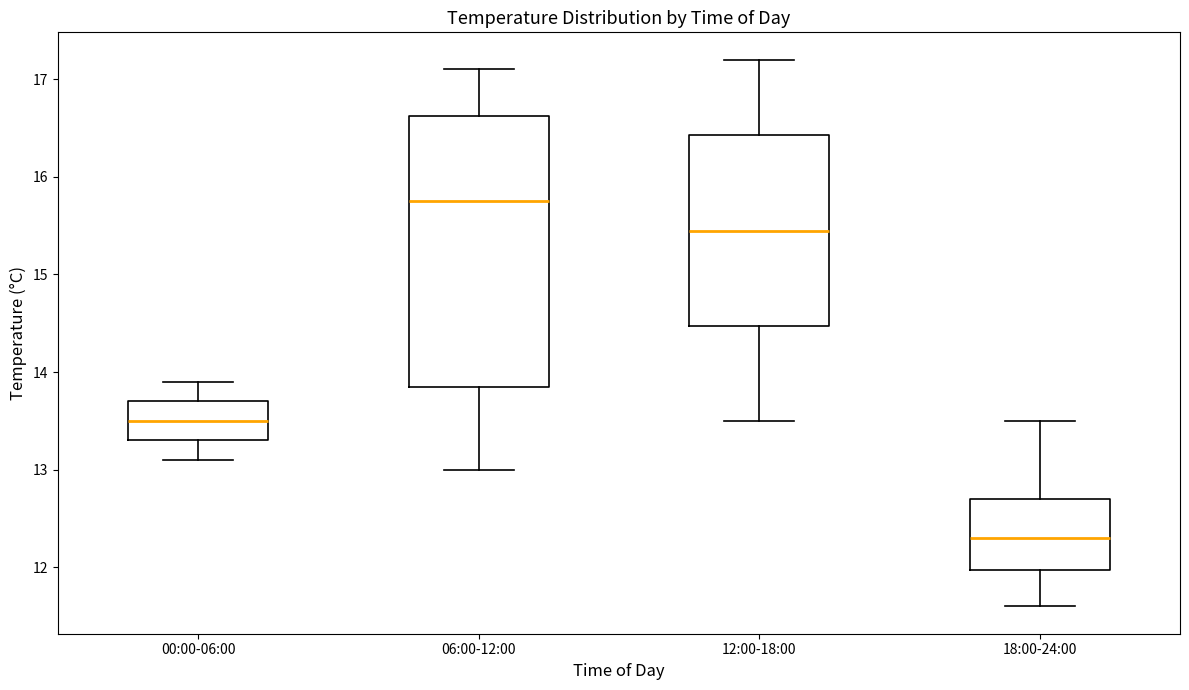

Which box is the tallest, from its lower edge to its upper edge?

06:00-12:00